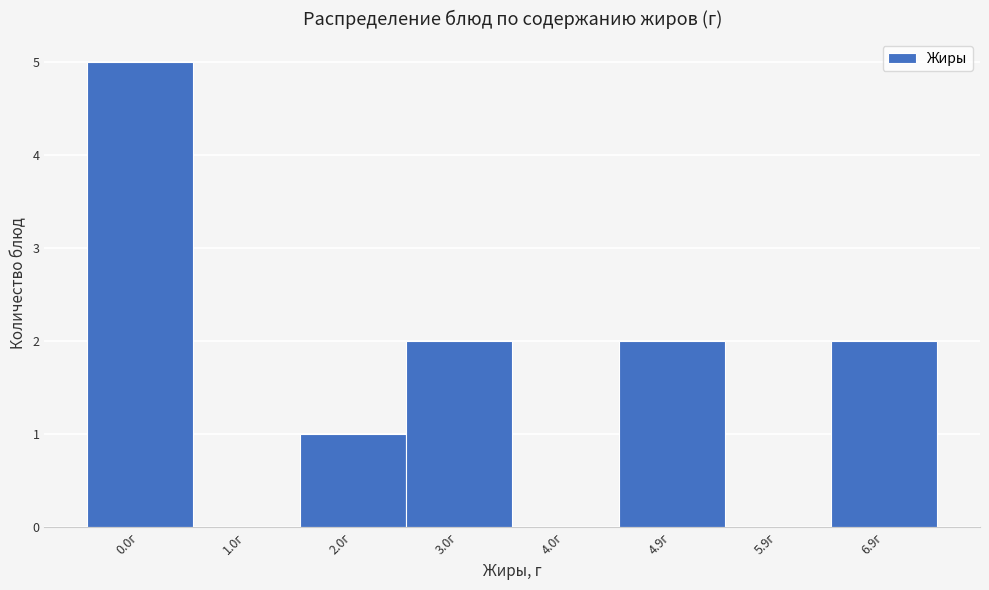

Reading left to right, transcribe all the data shown in this chart.

0.0г=5	1.0г=0	2.0г=1	3.0г=2	4.0г=0	4.9г=2	5.9г=0	6.9г=2